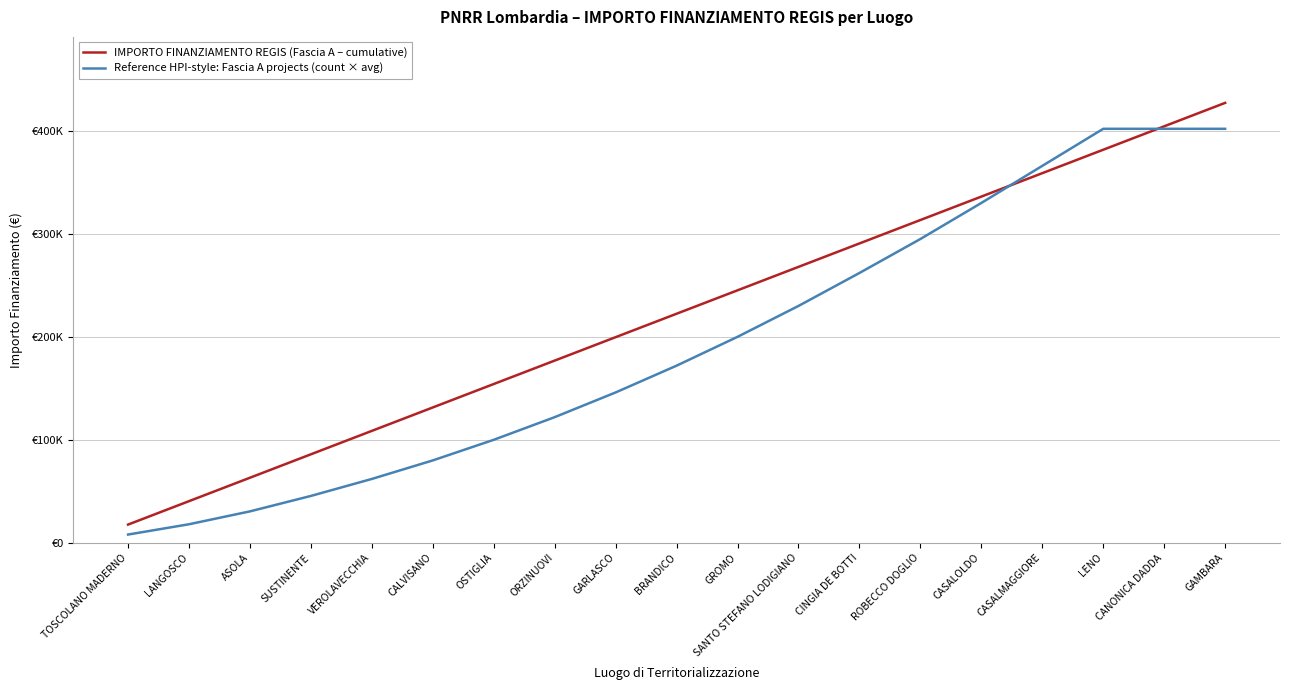

Is this an area chart (filled region under the line)?

No